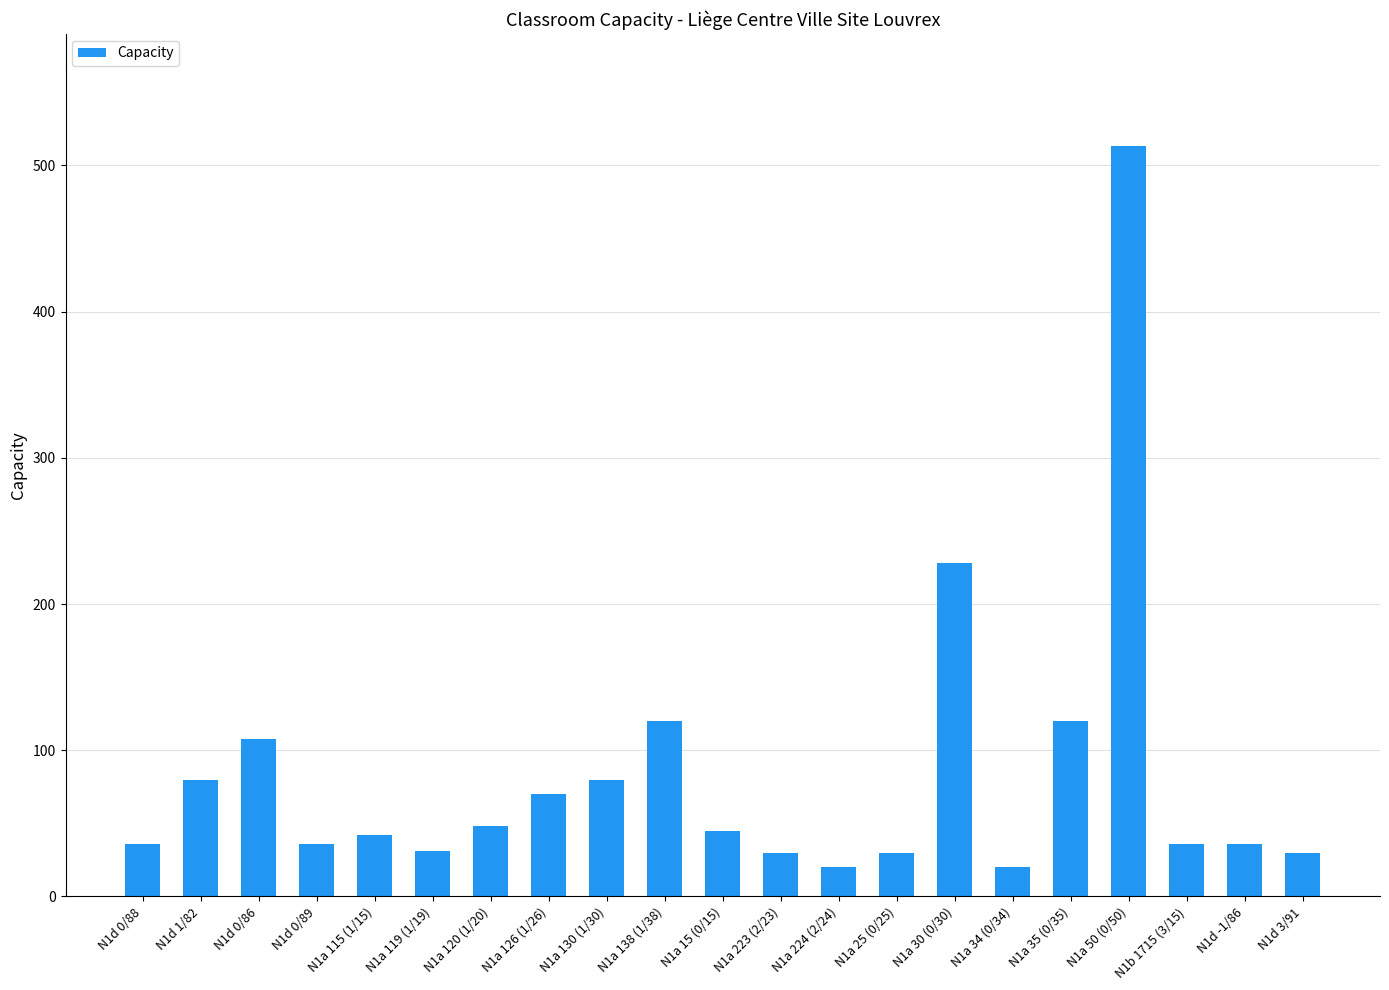

What is the label of the 7th bar from the left?

N1a 120 (1/20)